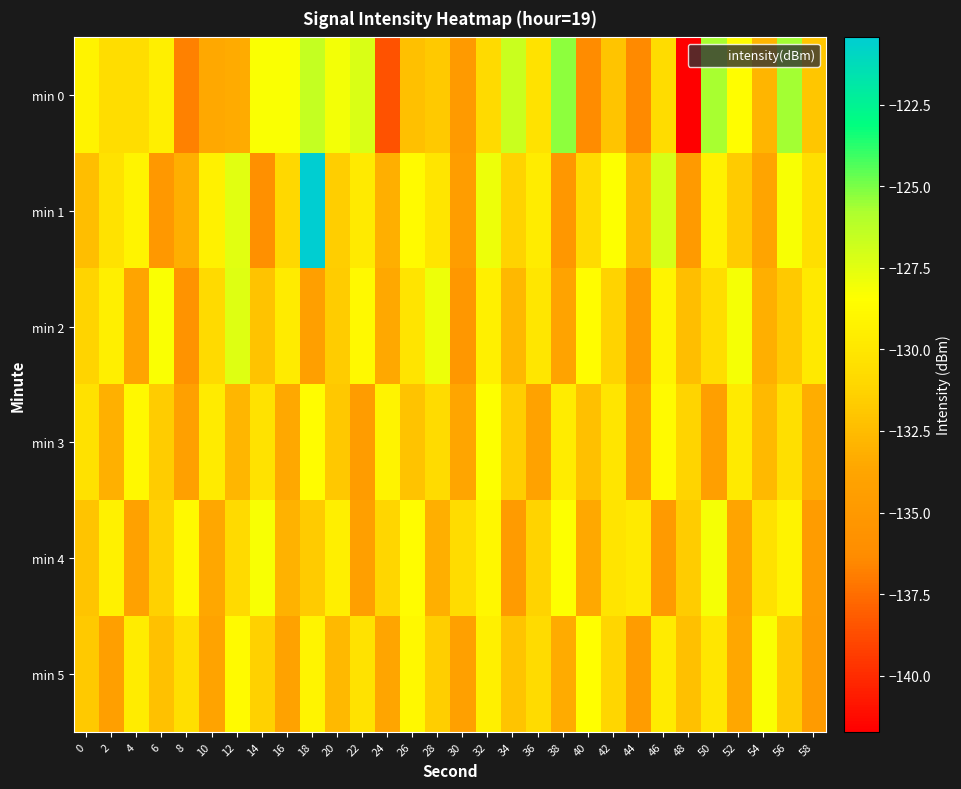

Rank the series by their maximum value, from highest to lowest.

min 1, min 0, min 2, min 4, min 5, min 3